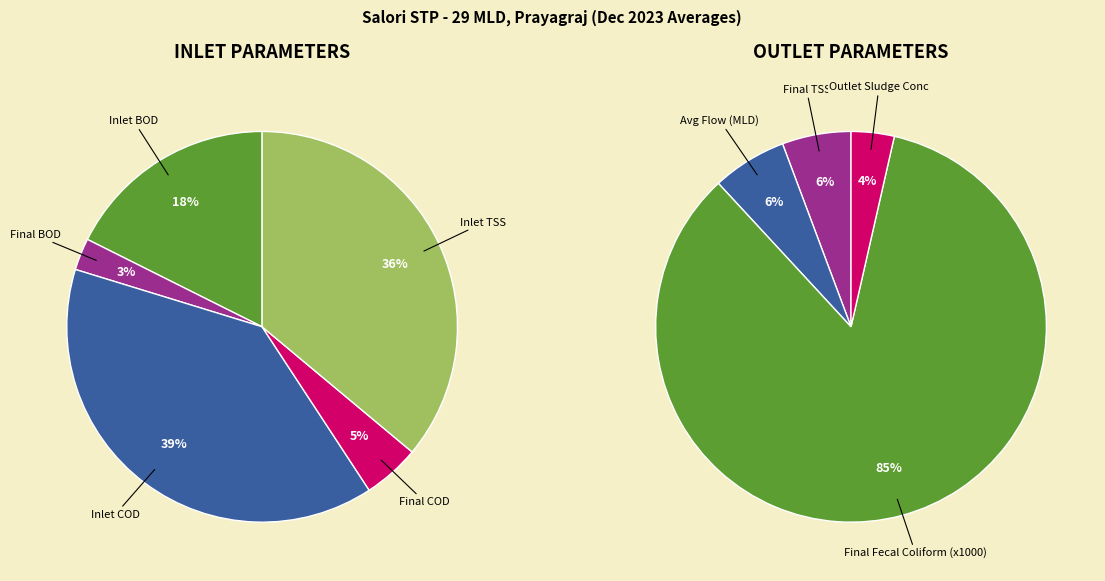

The Inlet BOD slice represents 23% of the pie. True or false?

False